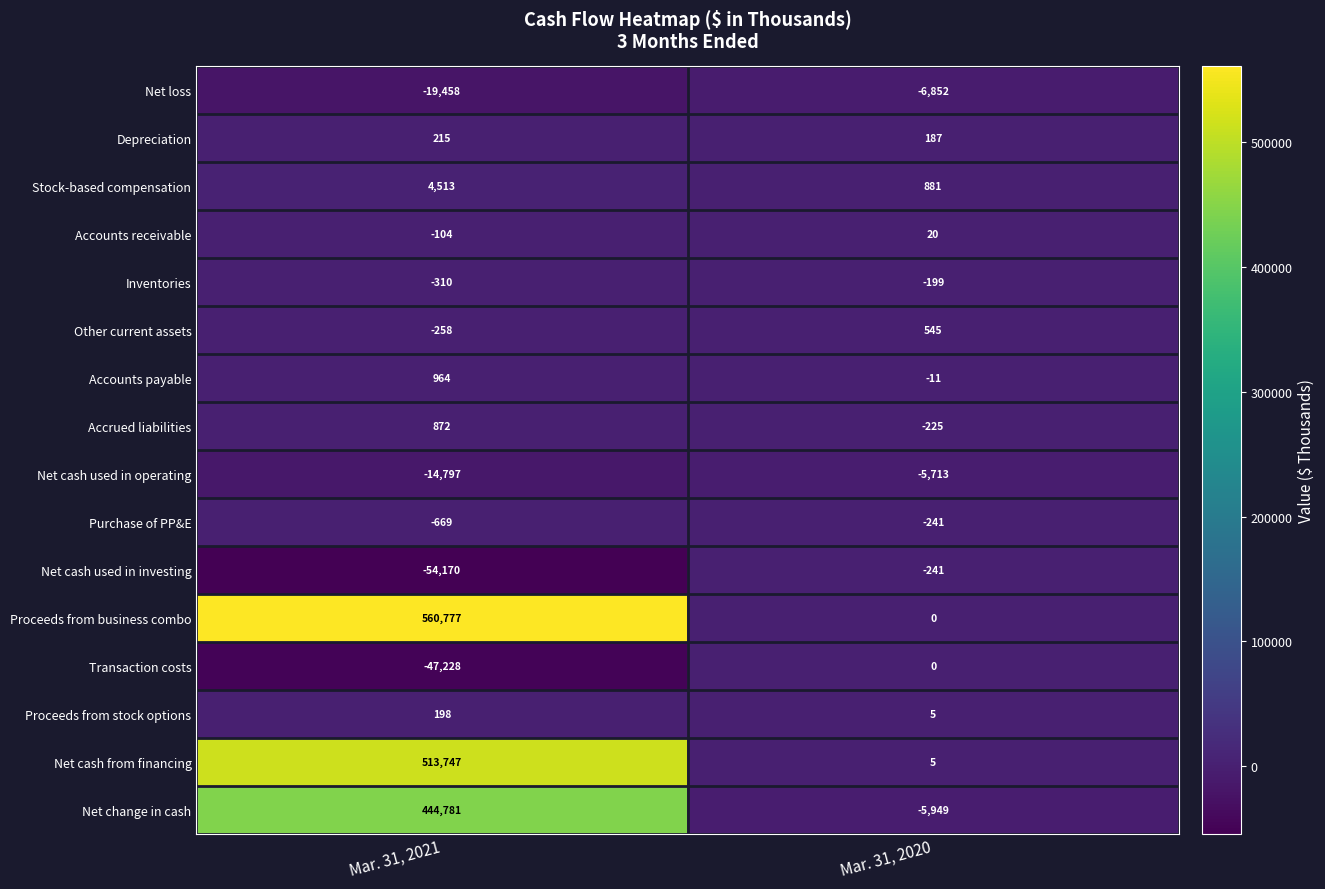

The value of Net cash from financing at Mar. 31, 2020 is 5. True or false?

True